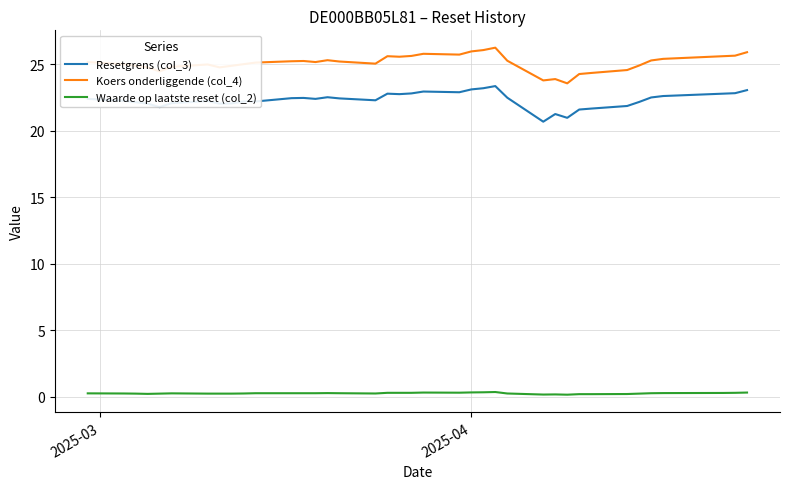

Which has a higher value, 2025-03-17 or 2025-04-04?

2025-04-04